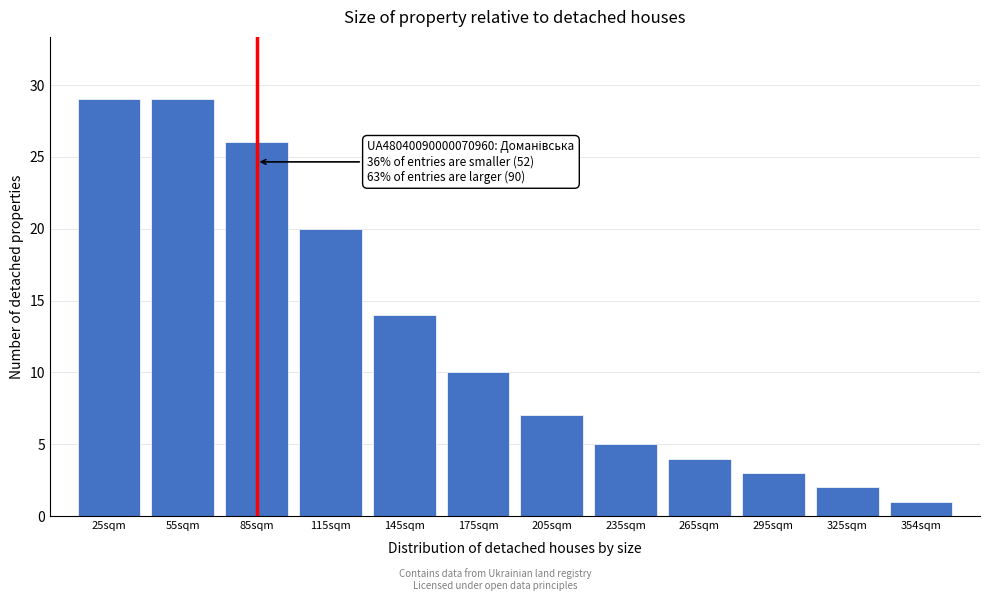

Reading left to right, what are all the values shown in this chart?

29	29	26	20	14	10	7	5	4	3	2	1